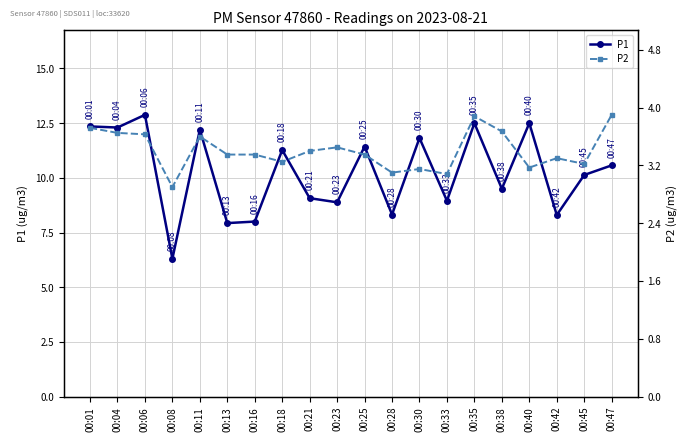

How many data points in P2 are less than 3?

1